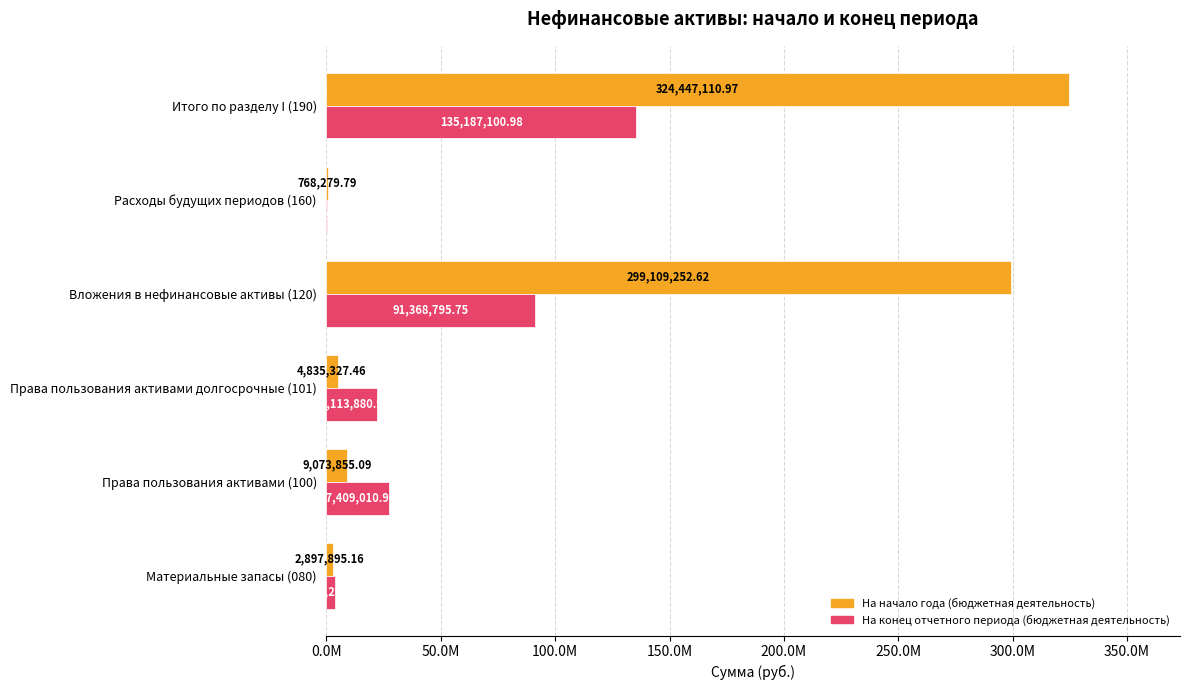

What are all the series names shown in the legend?

На начало года (бюджетная деятельность), На конец отчетного периода (бюджетная деятельность)